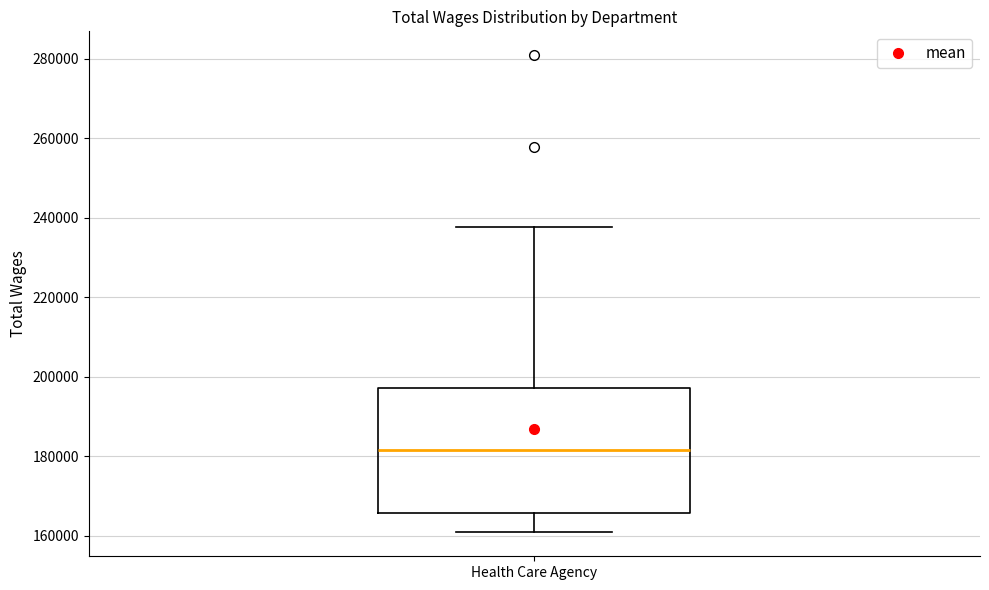

Read this box plot against the y-axis: the position of the median line, the range covered by the box, and the ends of both whiskers. The values are not printed on the chart, so give them approximately, as read against the axis.

median 182000, box 166000 to 198000, whiskers 160000 to 238000